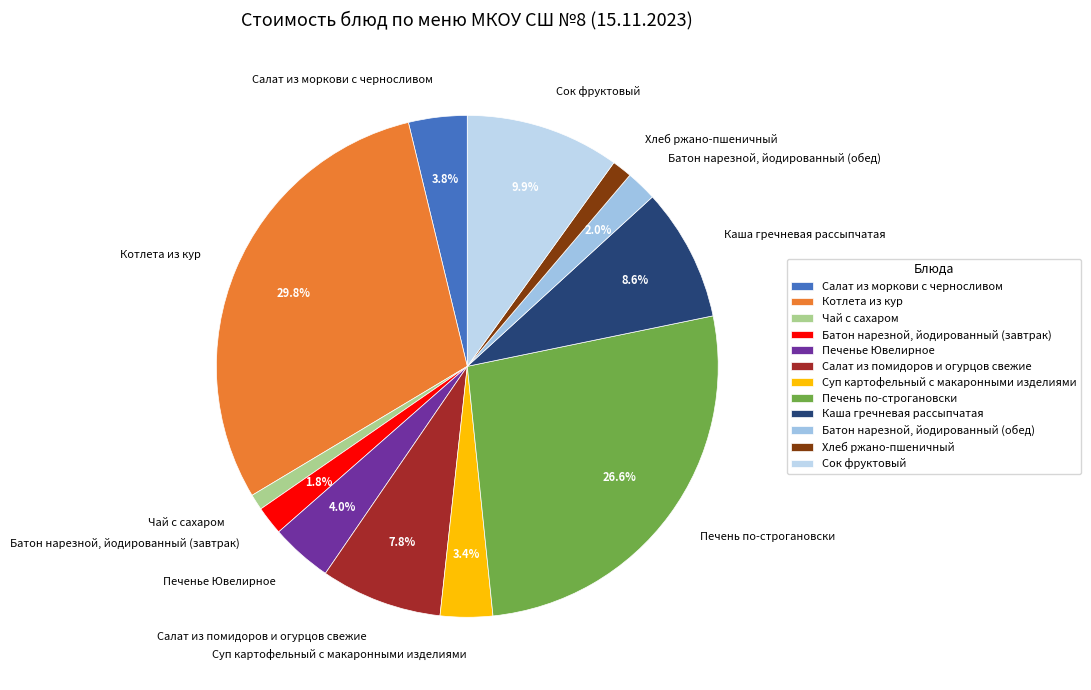

To the nearest percent, what is the difference between the largest and smallest slice percentages?

29%